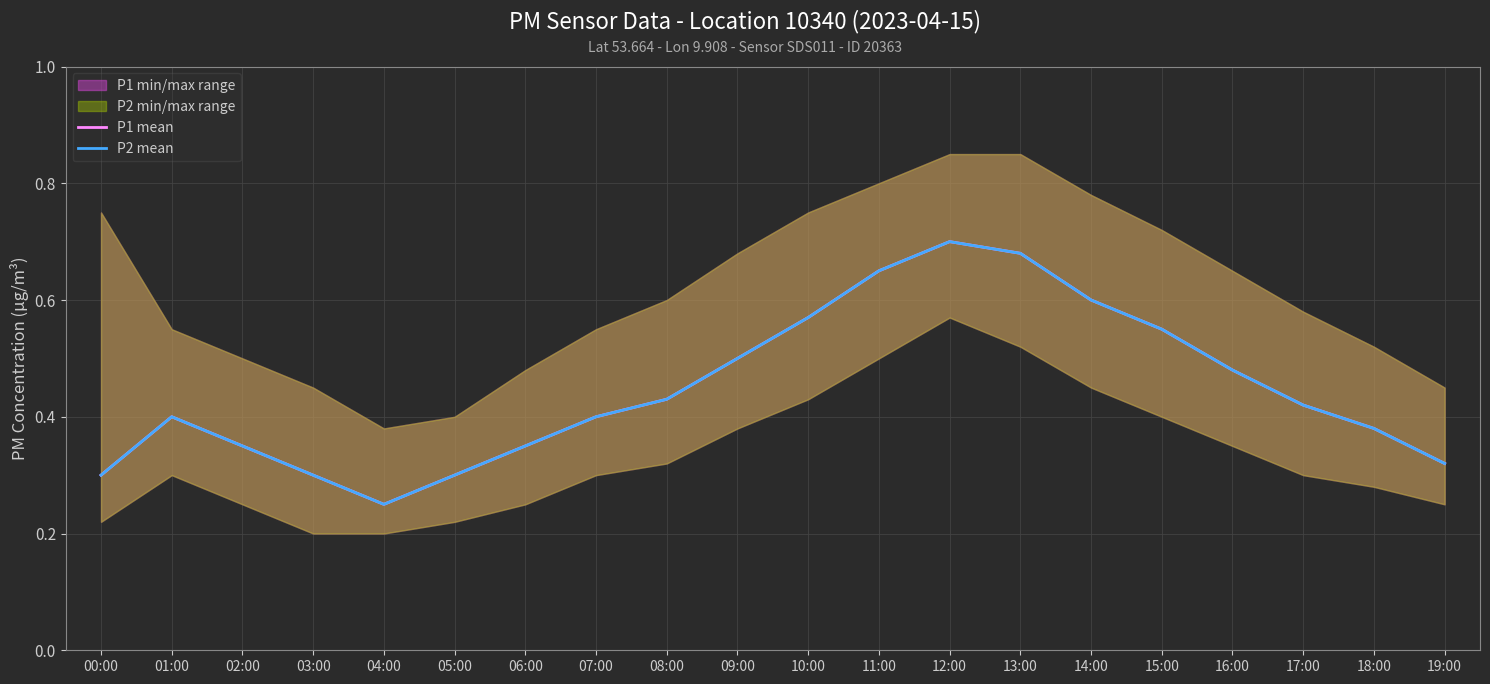

True or false: P1 mean and P2 mean cross at least once.

False